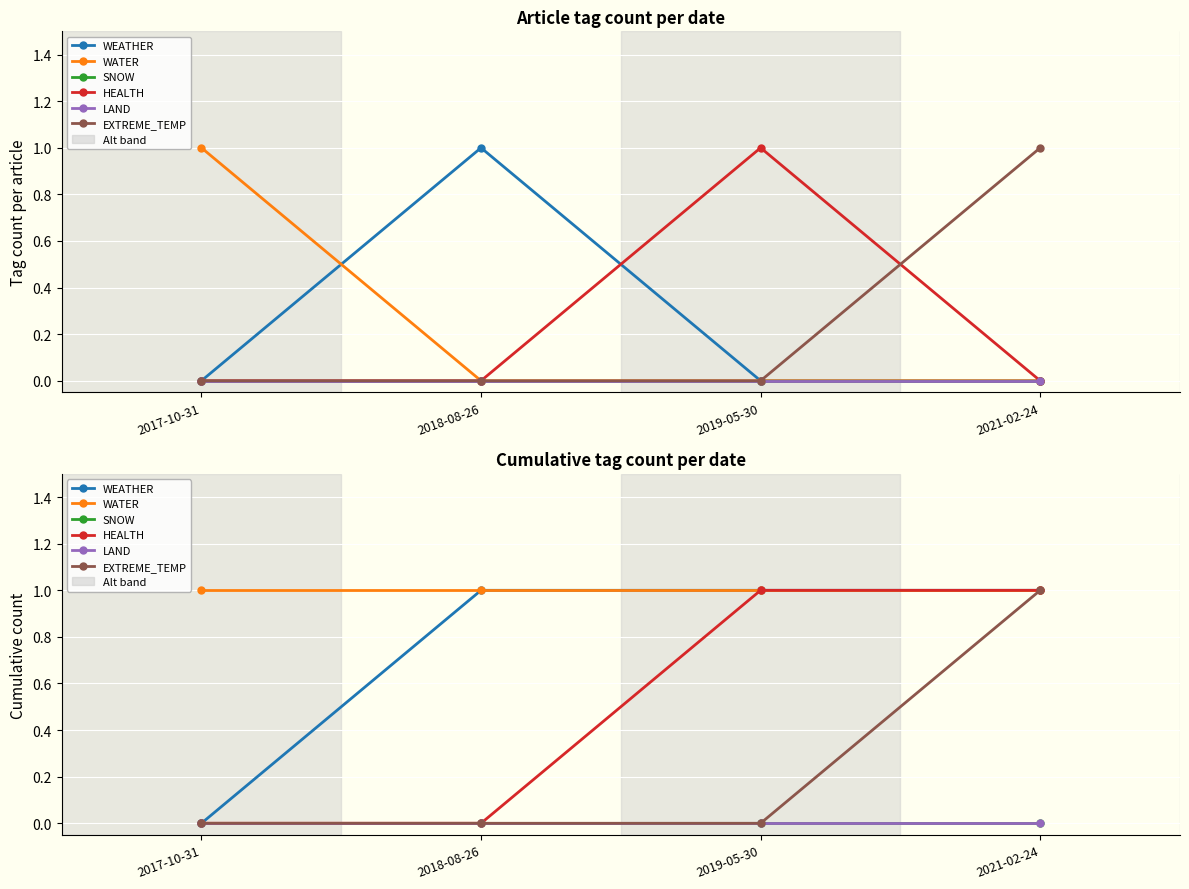

At 2019-05-30, list the series in order from largest to smallest.

WEATHER, WATER, HEALTH, SNOW, LAND, EXTREME_TEMP